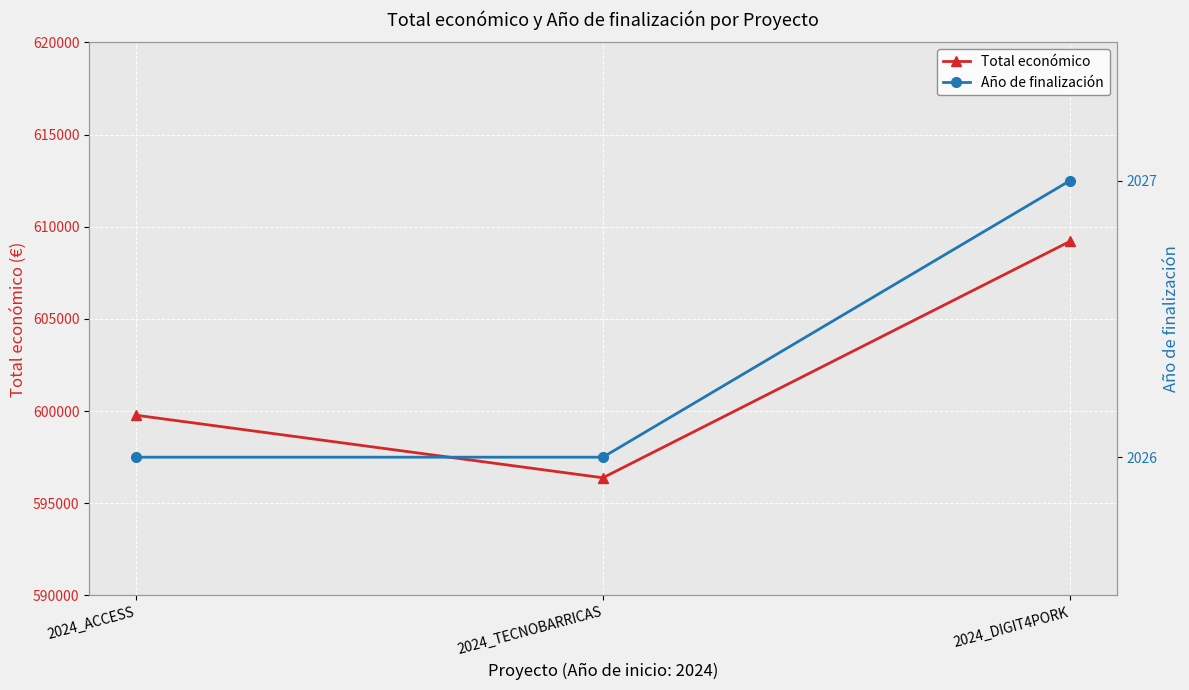

How many values in the Año de finalización series exceed 2026?

1